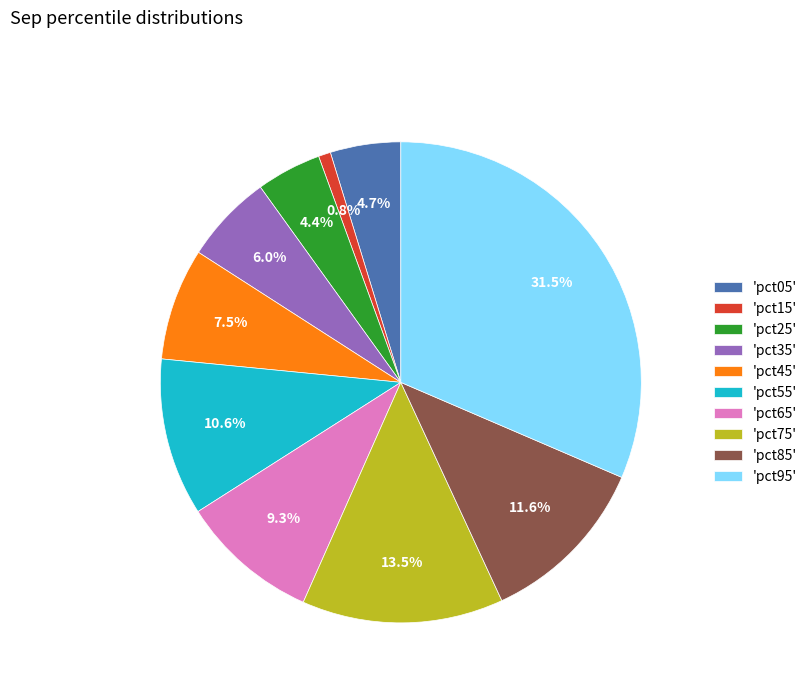

What portion of the pie excludes 'pct65'?

90.7%